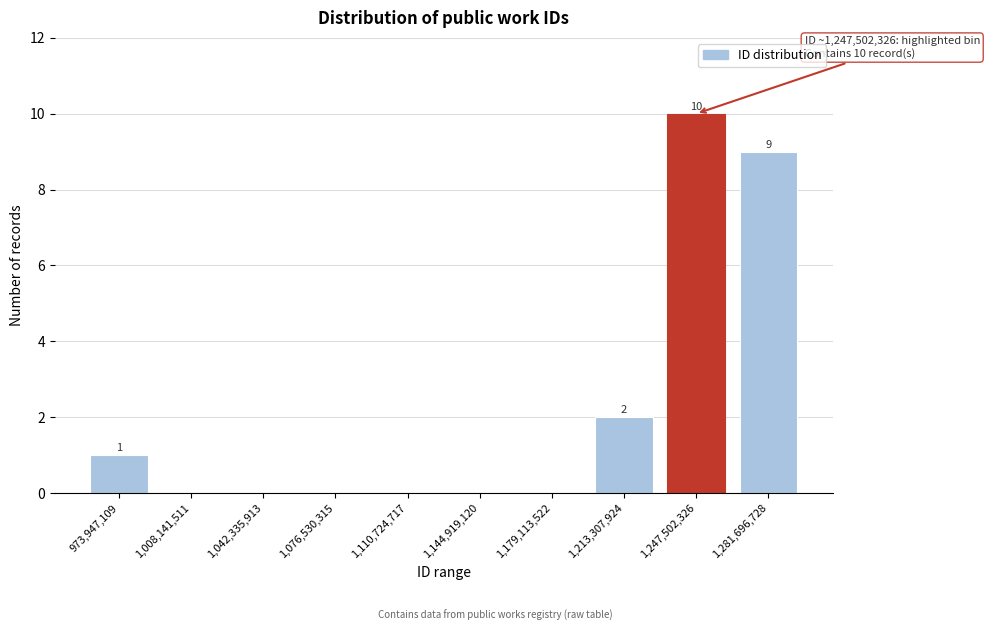

Reading left to right, extract all data points from this chart.

973,947,109=1	1,008,141,511=0	1,042,335,913=0	1,076,530,315=0	1,110,724,717=0	1,144,919,120=0	1,179,113,522=0	1,213,307,924=2	1,247,502,326=10	1,281,696,728=9